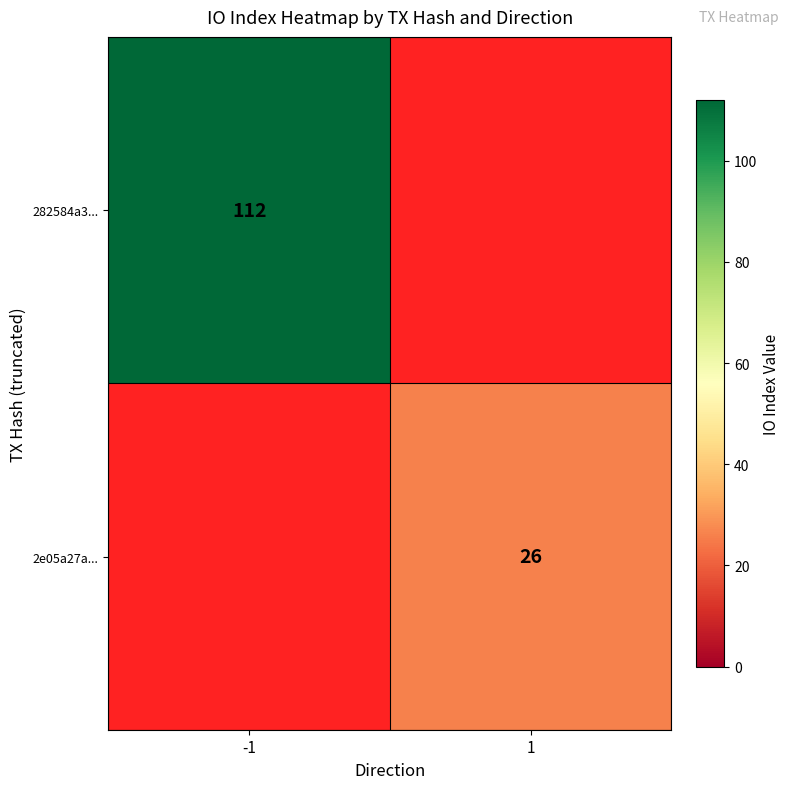

The value of 2e05a27a... at 1 is 16.7. True or false?

False